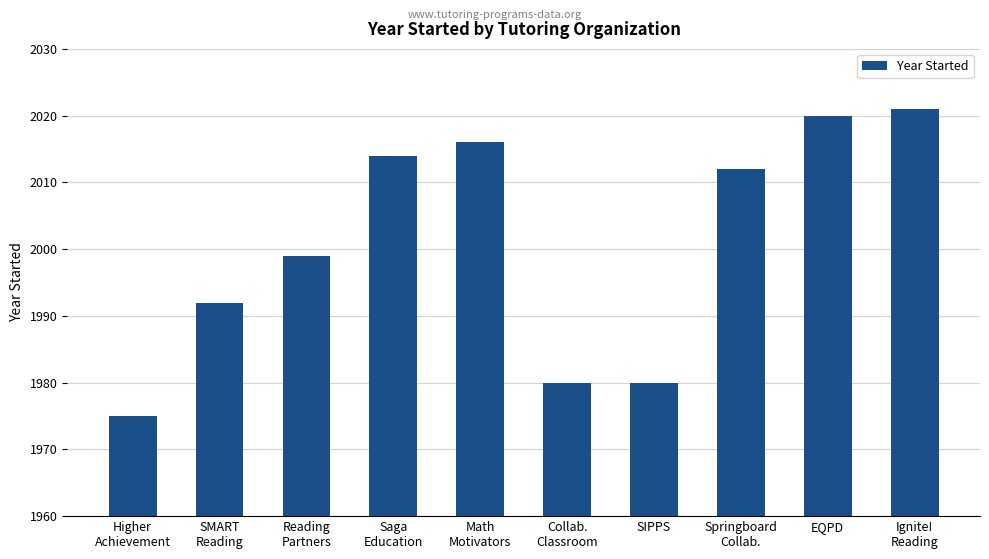

What is the difference between the maximum and second lowest values?

41